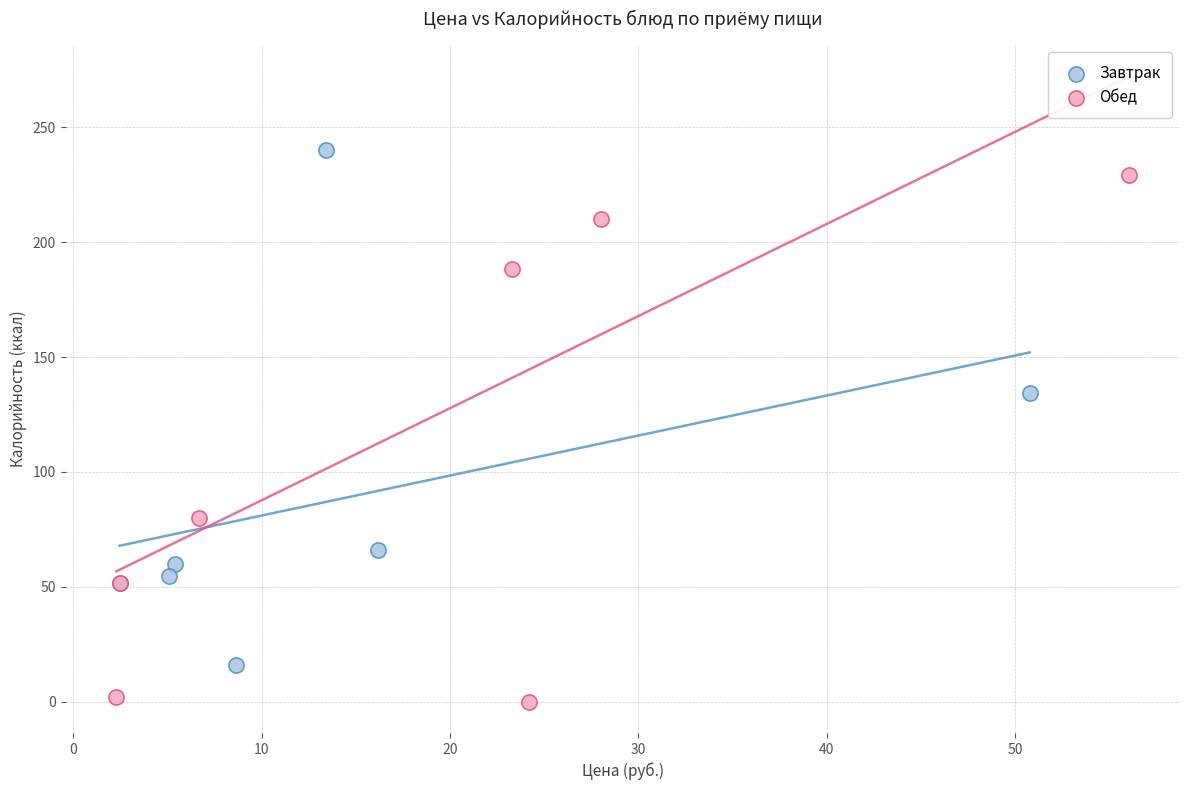

What are all the series names shown in the legend?

Завтрак, Обед